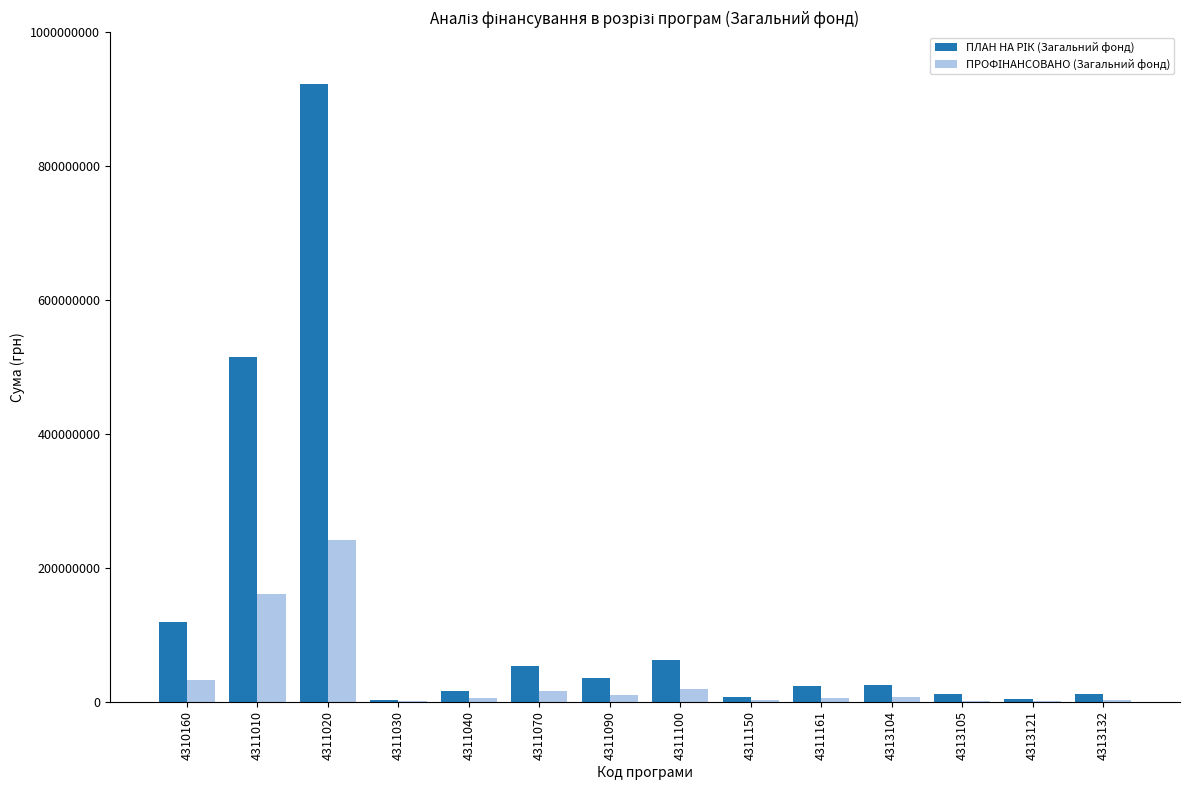

What is the greatest value displayed?

922596216